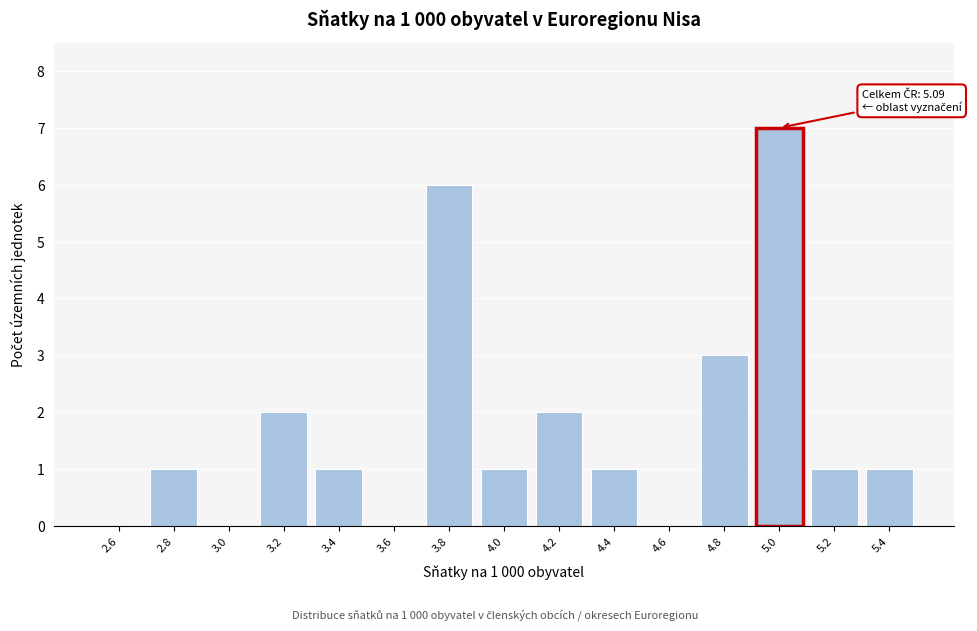

Reading right to left, what are all the values shown in this chart?

5.4=1	5.2=1	5.0=7	4.8=3	4.6=0	4.4=1	4.2=2	4.0=1	3.8=6	3.6=0	3.4=1	3.2=2	3.0=0	2.8=1	2.6=0